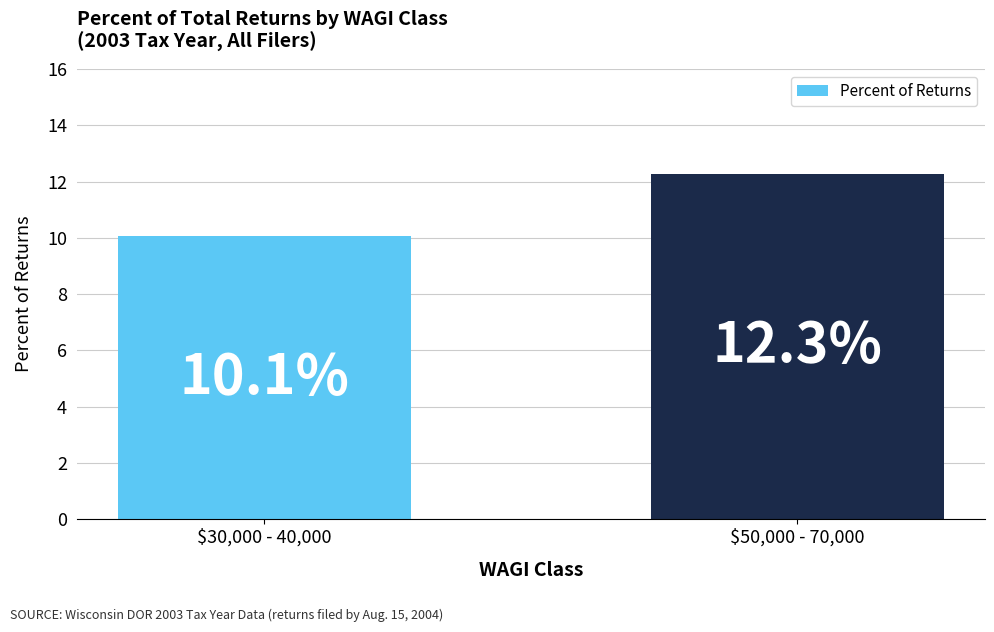

Where is the data nearest to the value 11?

$30,000 - 40,000